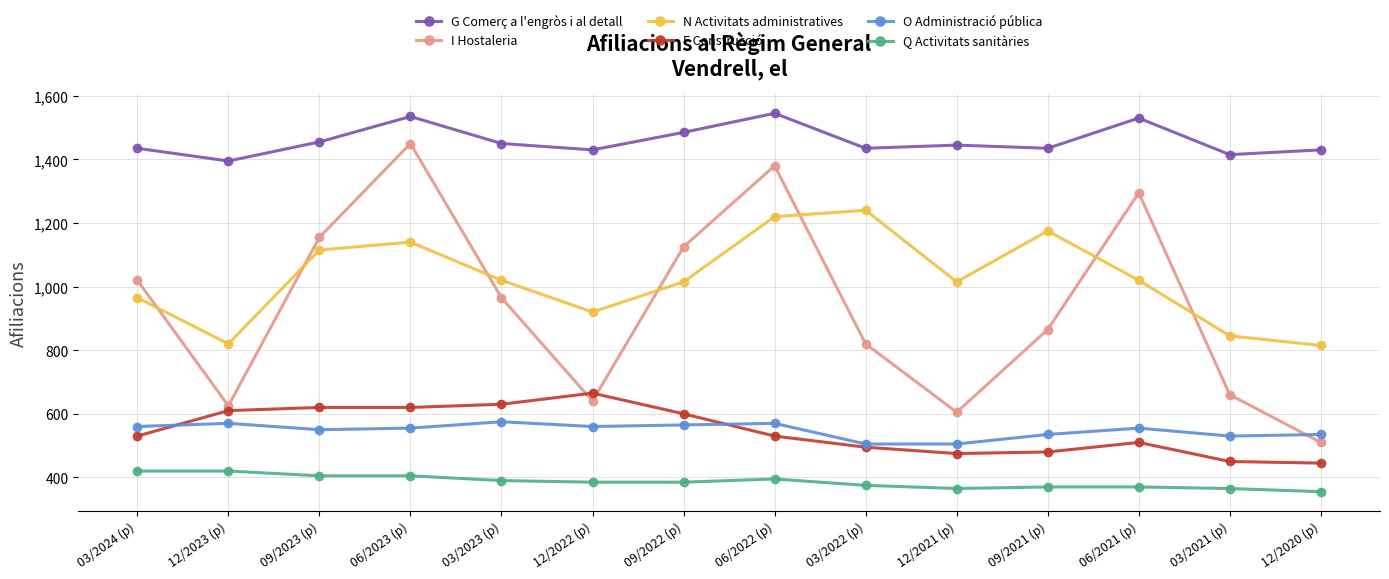

What is the smallest value displayed?

355